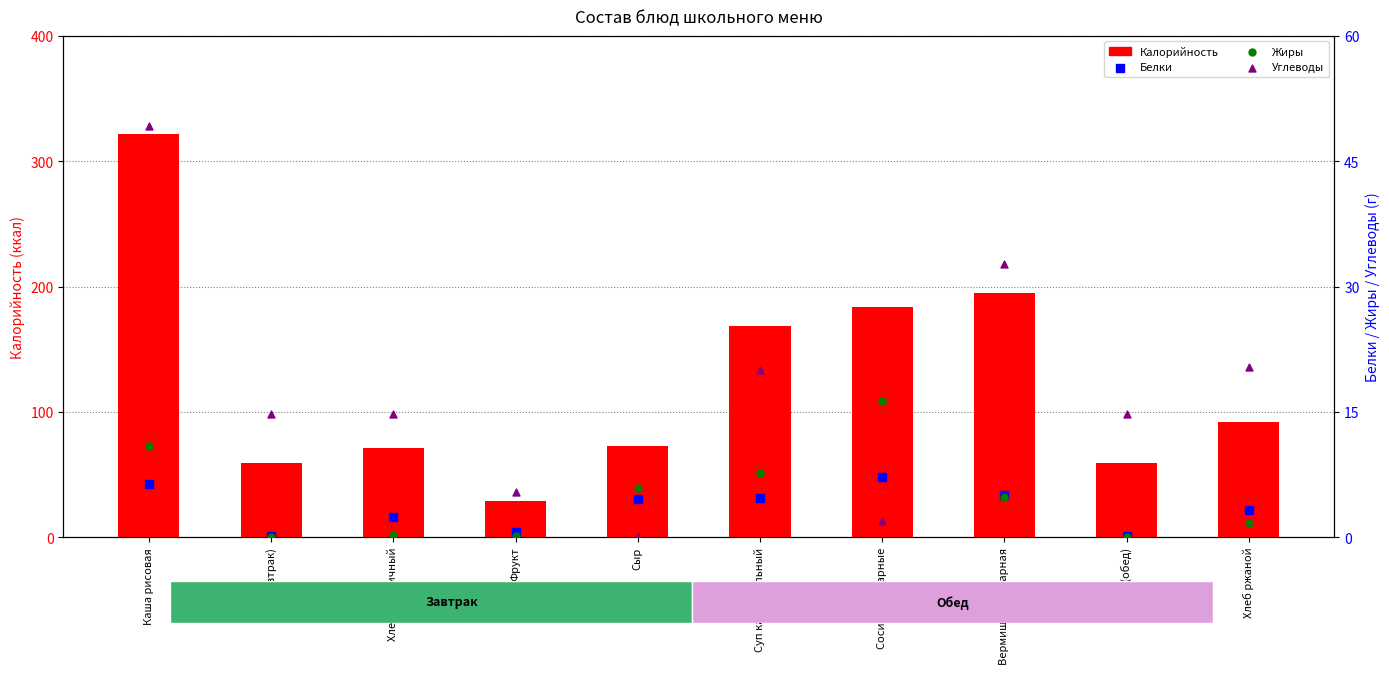

Which series has the largest total across all categories?

Калорийность